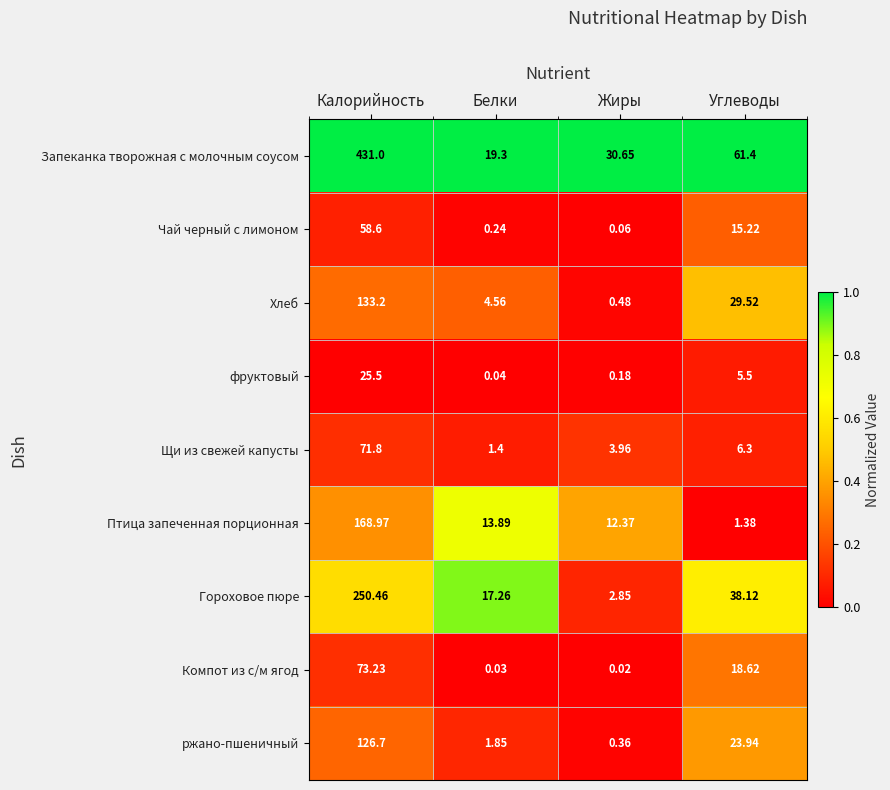

Which label corresponds to the smallest value in the chart?

Жиры